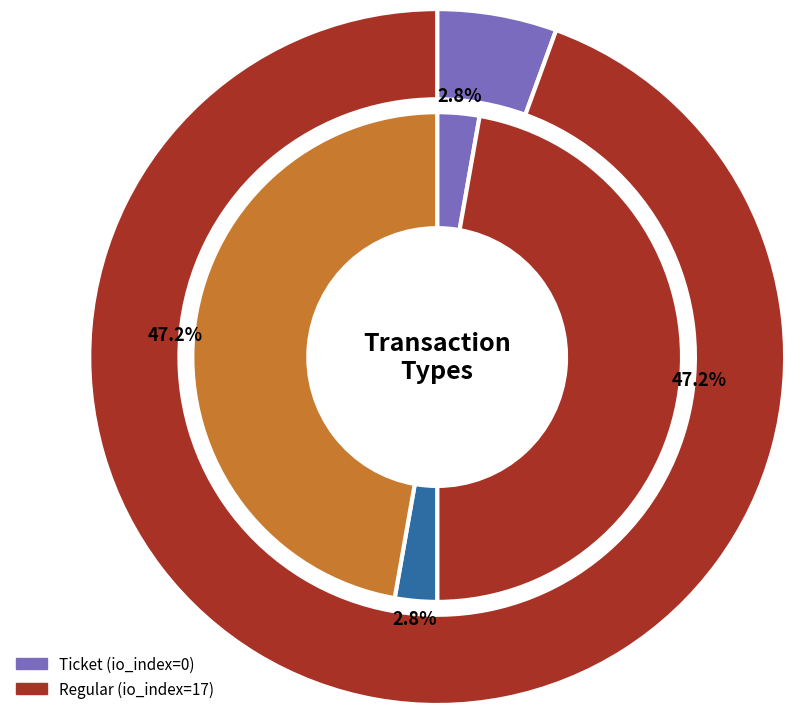

Does Ticket represent more than half of the total?

No